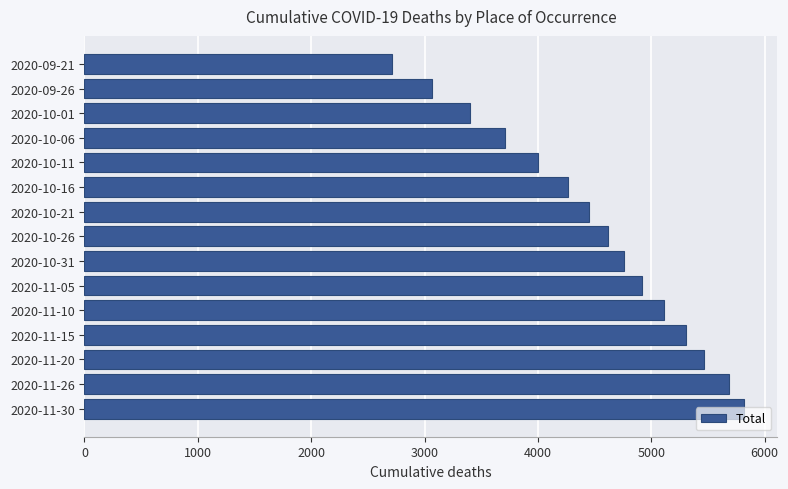

List the labels in order of value, smallest first.

2020-09-21, 2020-09-26, 2020-10-01, 2020-10-06, 2020-10-11, 2020-10-16, 2020-10-21, 2020-10-26, 2020-10-31, 2020-11-05, 2020-11-10, 2020-11-15, 2020-11-20, 2020-11-26, 2020-11-30